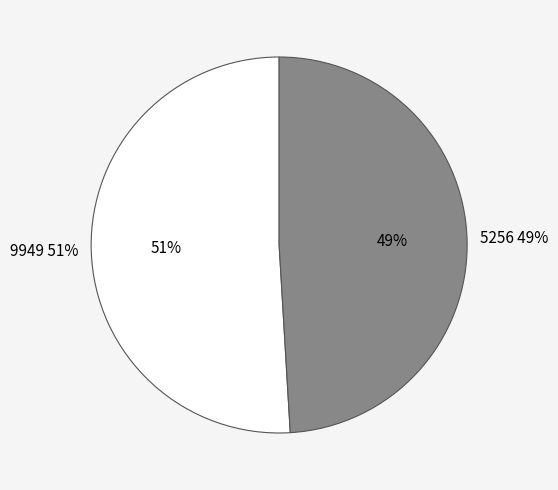

What is the smallest slice in the pie chart?

5256